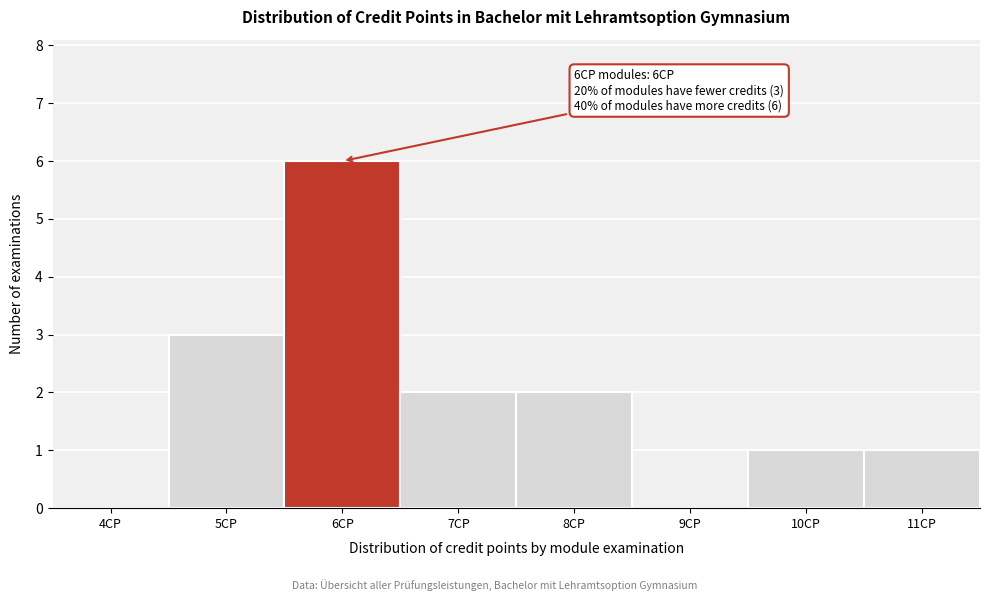

Reading left to right, list all the values displayed in this chart.

4CP=0	5CP=3	6CP=6	7CP=2	8CP=2	9CP=0	10CP=1	11CP=1